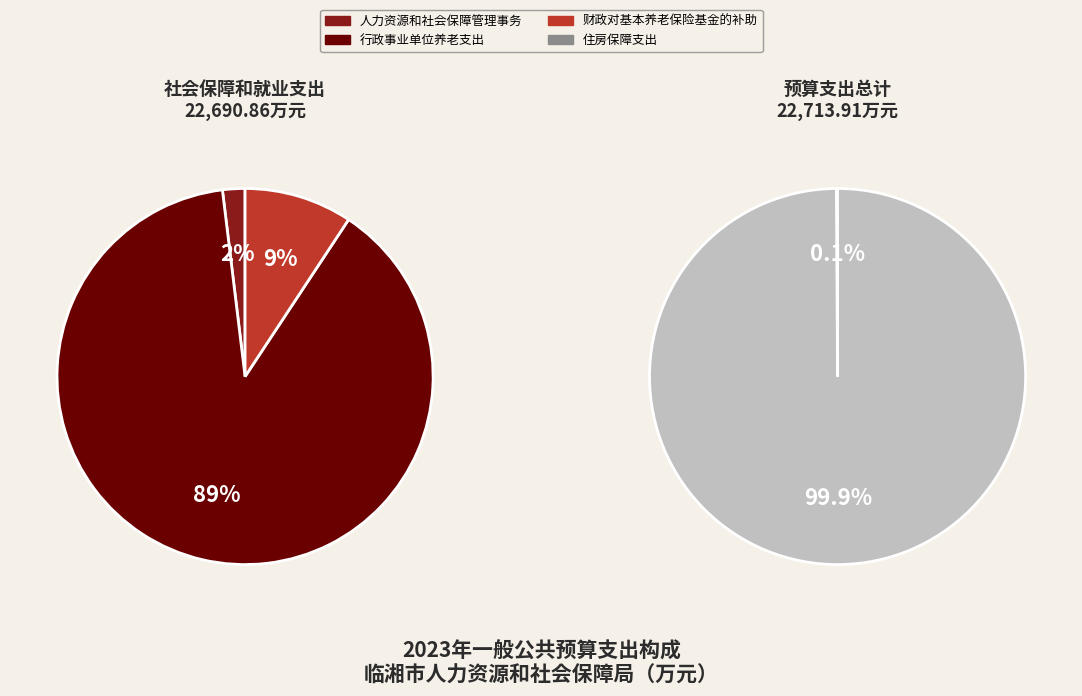

What percentage do 社会保障和就业支出 and 住房保障支出 together represent?

100.0%